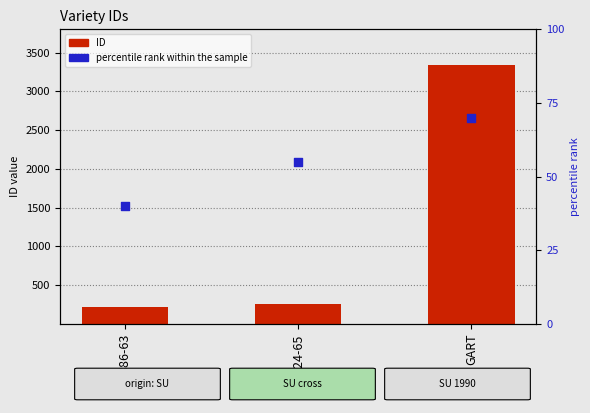

At which category is the sum across all series the highest?

GART